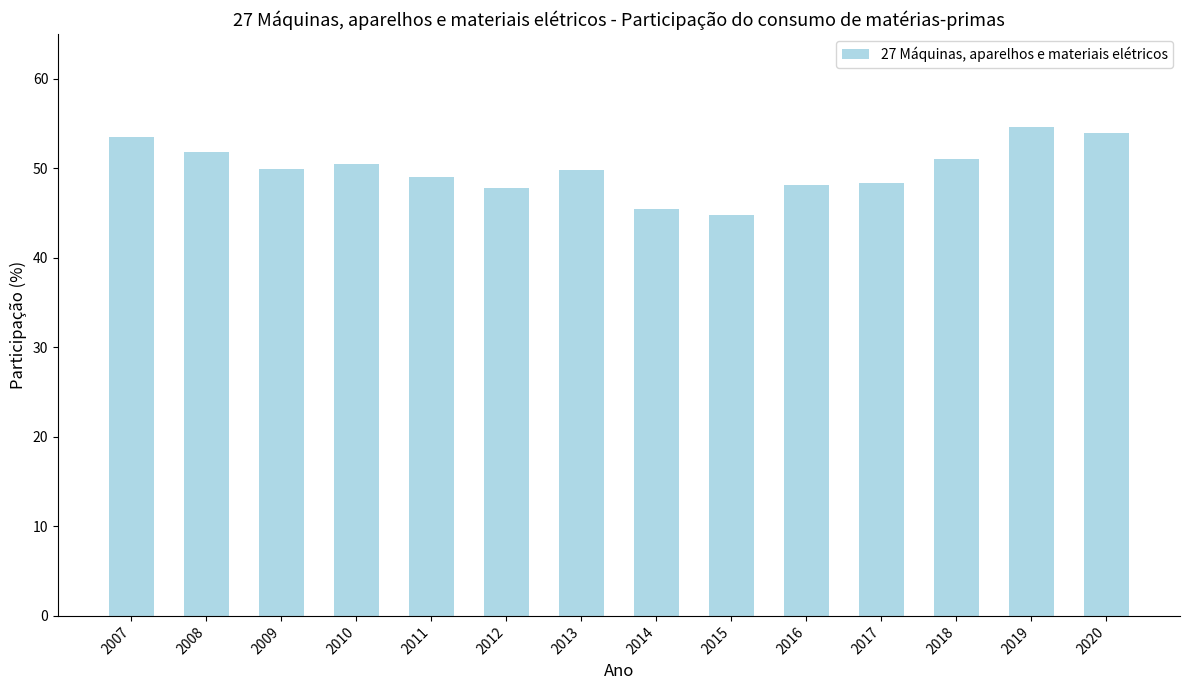

Between 2018 and 2019, which is larger?

2019